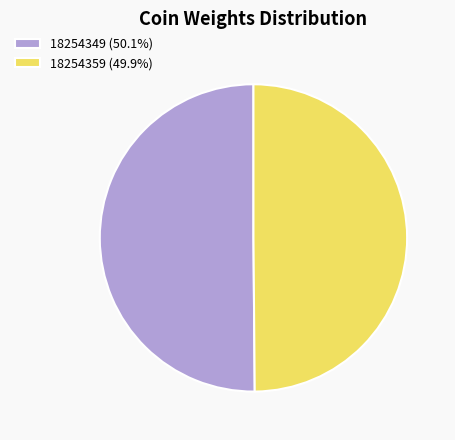

Combined, do 18254359 (49.9%) and 18254349 (50.1%) account for over 50%?

Yes